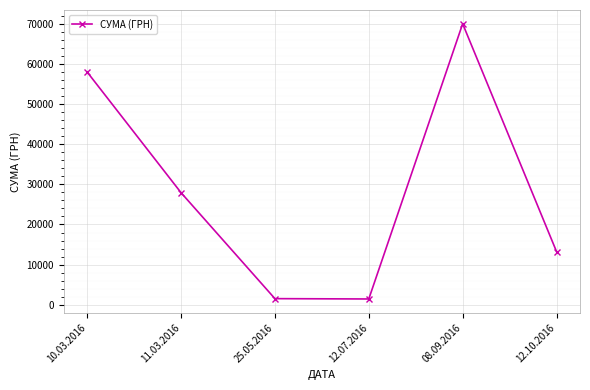

How many lines are shown in the chart?

1